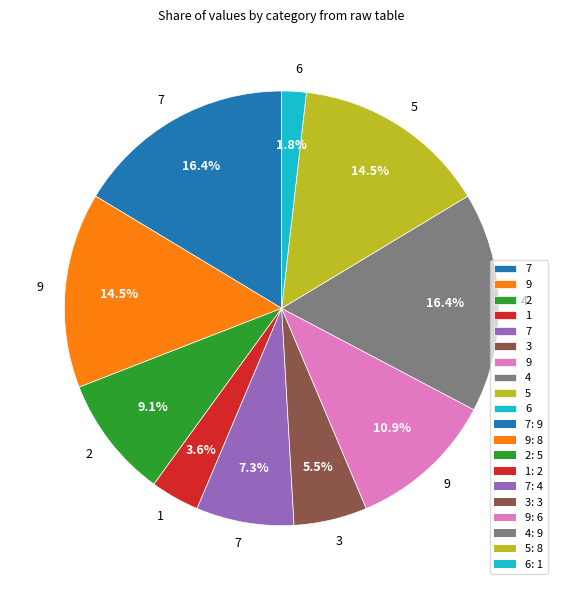

Is there a majority slice in this chart?

No